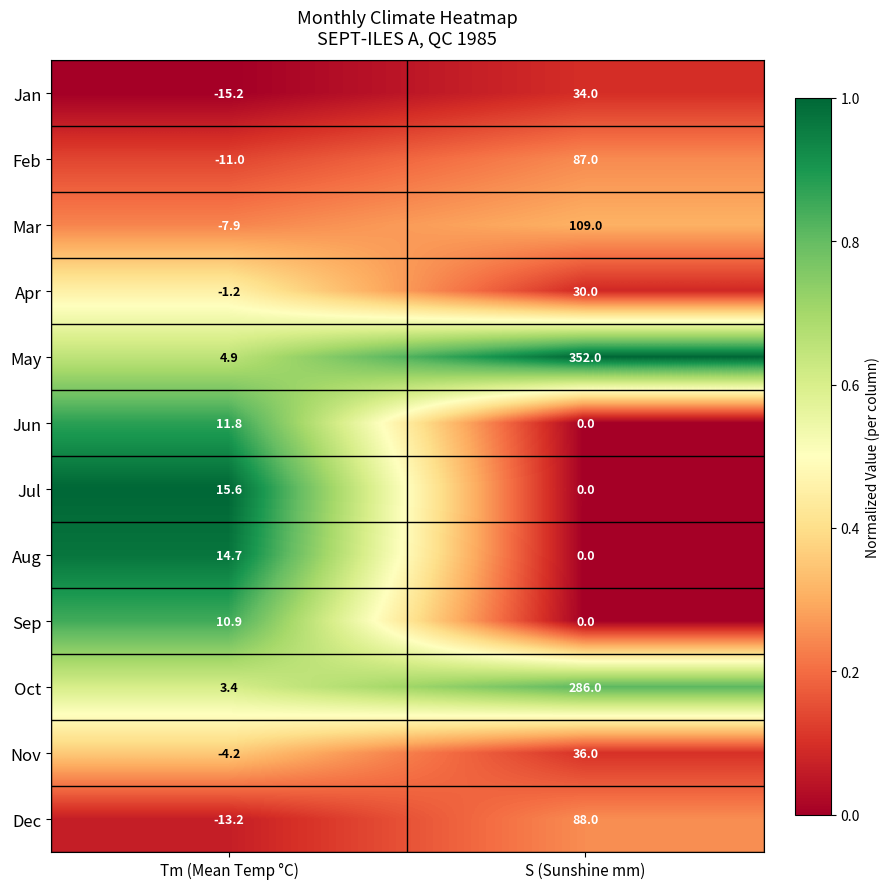

How many series are shown in this chart?

12